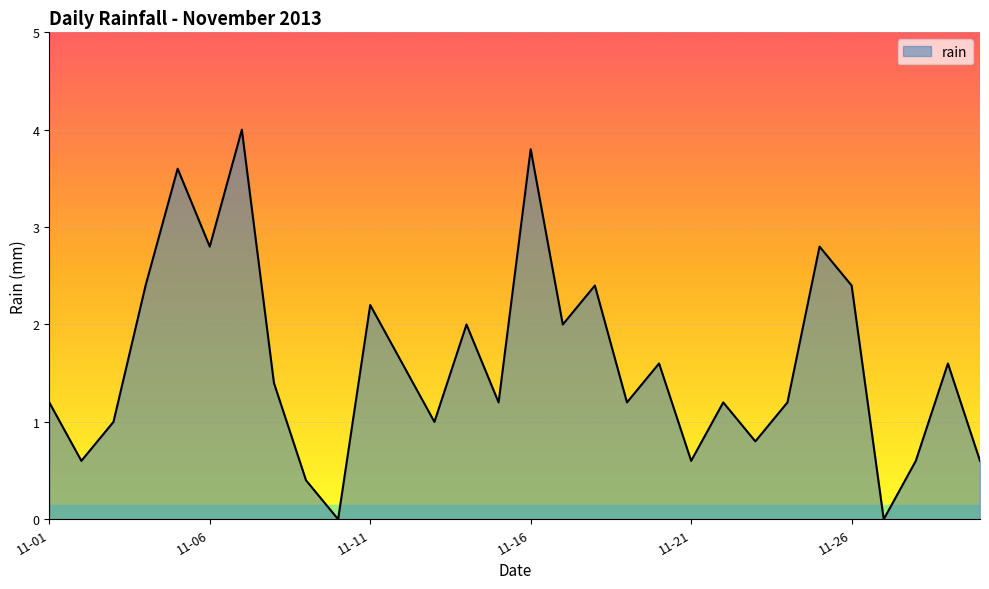

What is the maximum value shown in the chart?

4.0